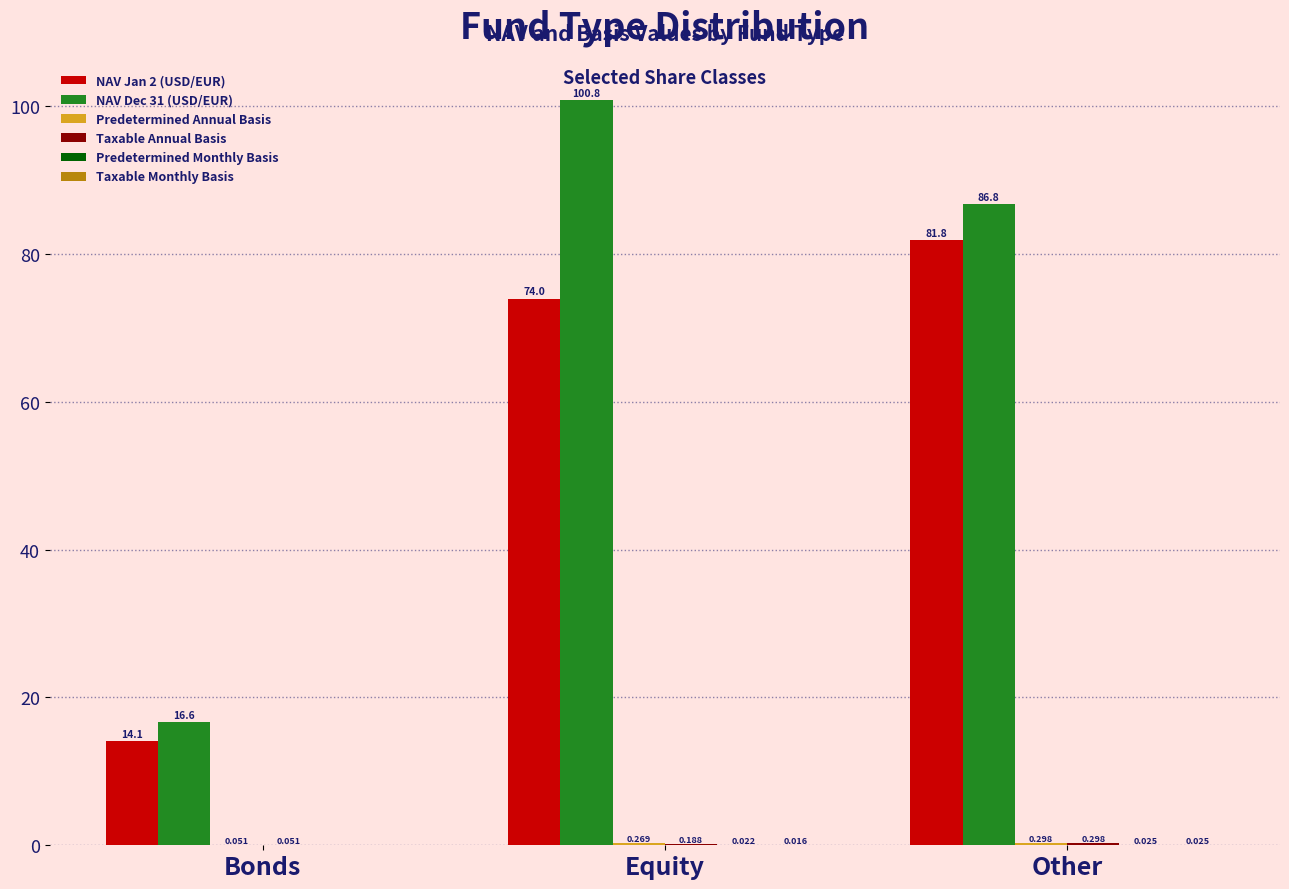

Does the chart contain stacked bars?

No